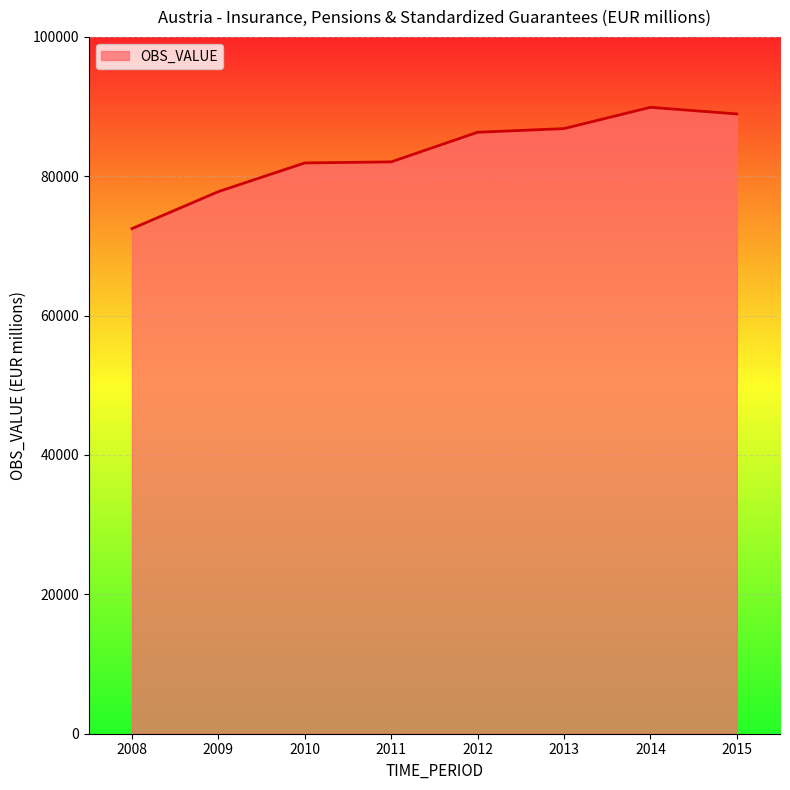

The chart shows a value of 154624 at 2013. True or false?

False